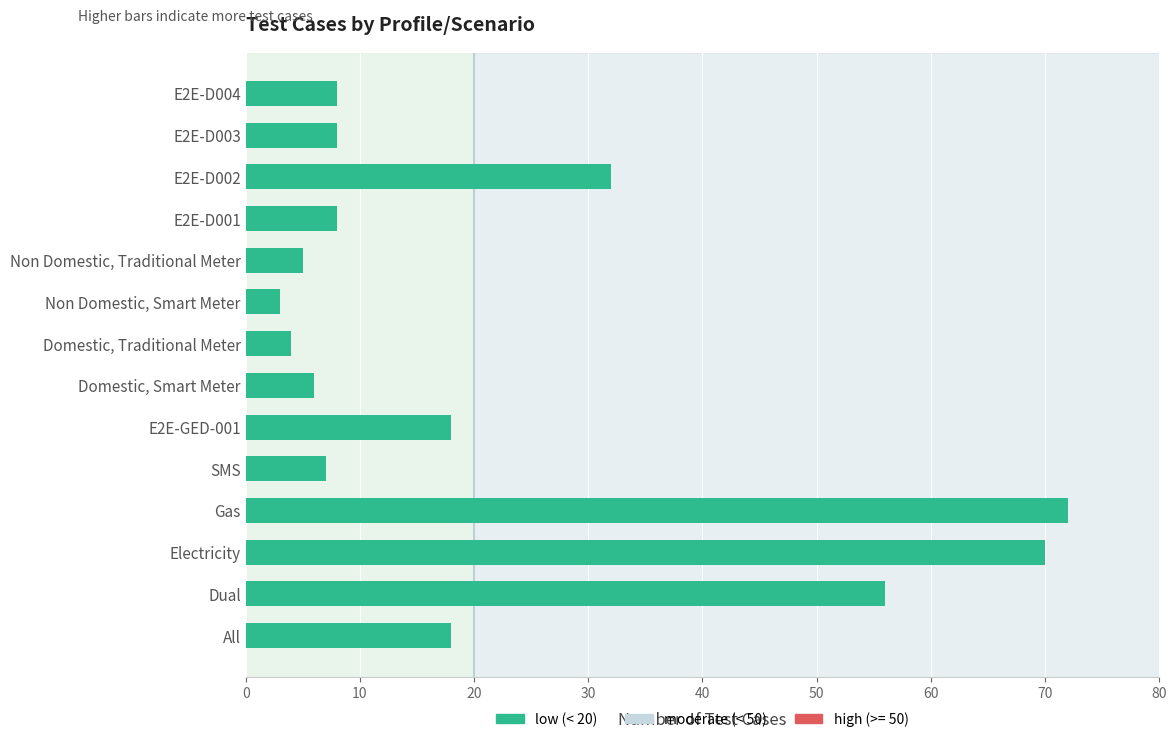

How many data points does each series have?

14